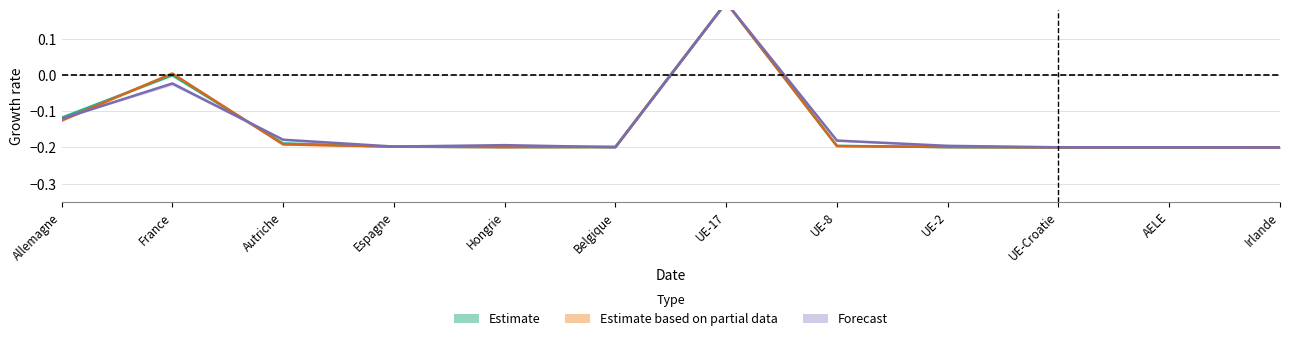

Is the value of Estimate_lower at Espagne greater than the value of Estimate_upper at Autriche?

No